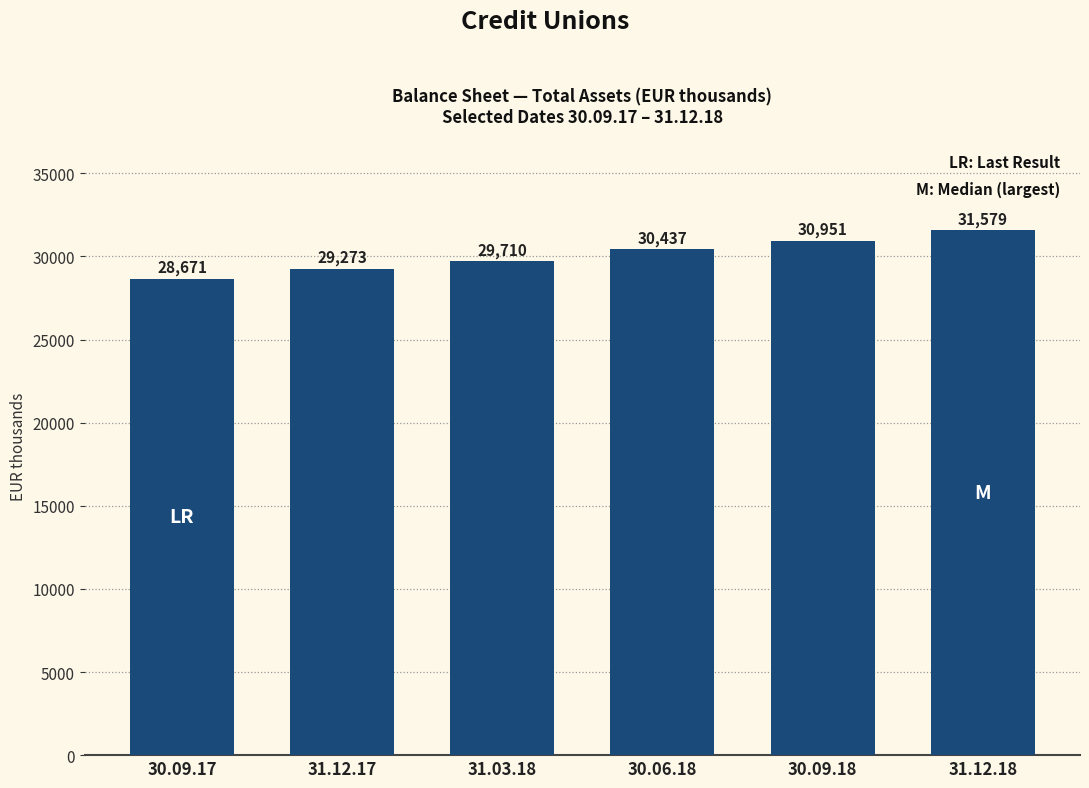

How many data points are less than 30437?

3